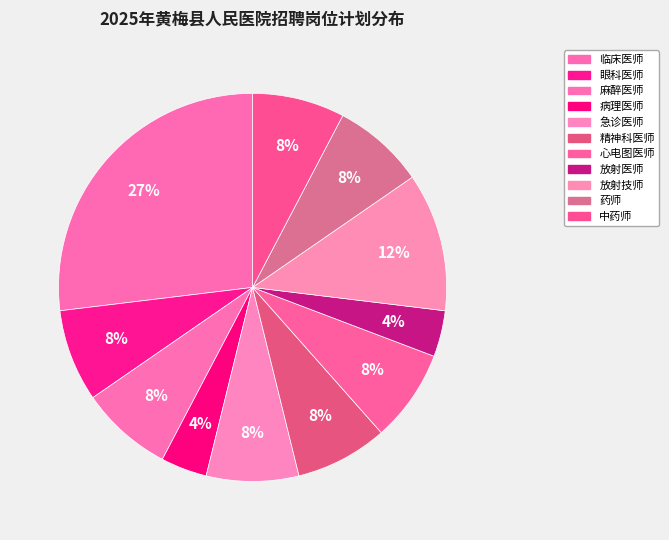

How many slices are in this pie chart?

11